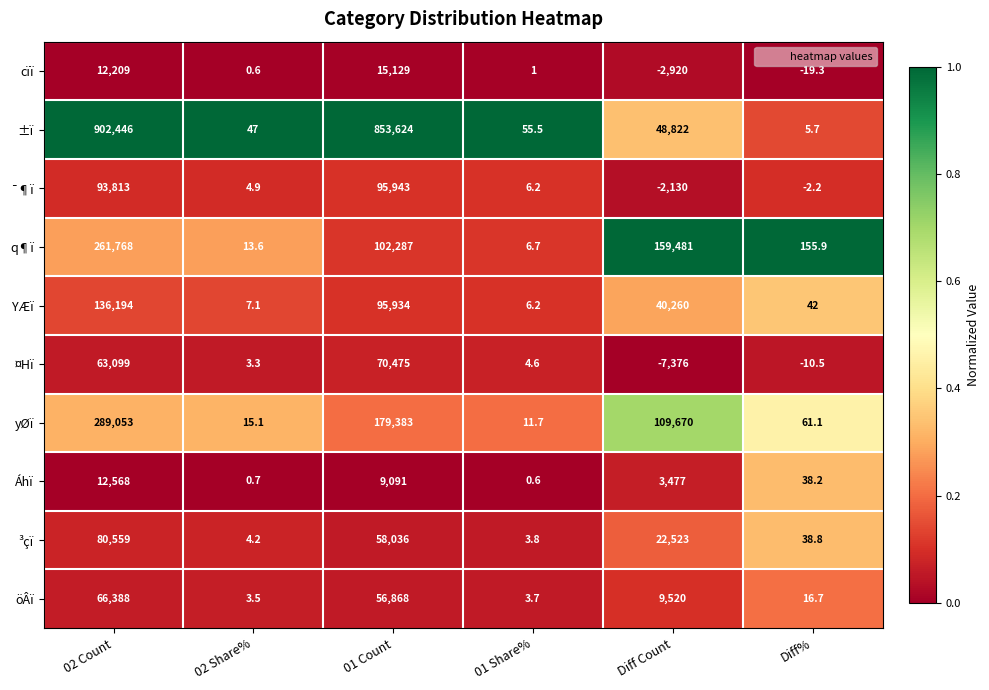

At which label is ³çï closest to 40281?

01 Count